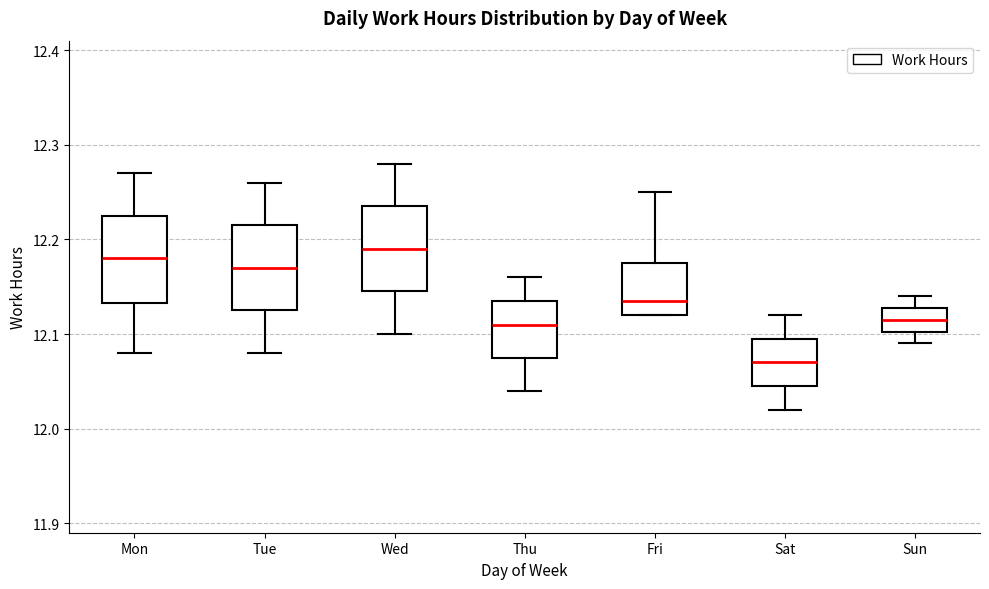

Reading left to right, transcribe this box plot: for each box, give where its median line is, the range the box spans, and where its two whiskers end, as read against the y-axis. The values are not printed on the chart, so give them approximately, as read against the axis.

Mon: median 12.18, box 12.13 to 12.23, whiskers 12.08 to 12.27
Tue: median 12.17, box 12.13 to 12.22, whiskers 12.08 to 12.26
Wed: median 12.19, box 12.15 to 12.24, whiskers 12.10 to 12.28
Thu: median 12.11, box 12.08 to 12.14, whiskers 12.04 to 12.16
Fri: median 12.14, box 12.12 to 12.18, whiskers 12.12 to 12.25
Sat: median 12.07, box 12.05 to 12.10, whiskers 12.02 to 12.12
Sun: median 12.12, box 12.10 to 12.13, whiskers 12.09 to 12.14